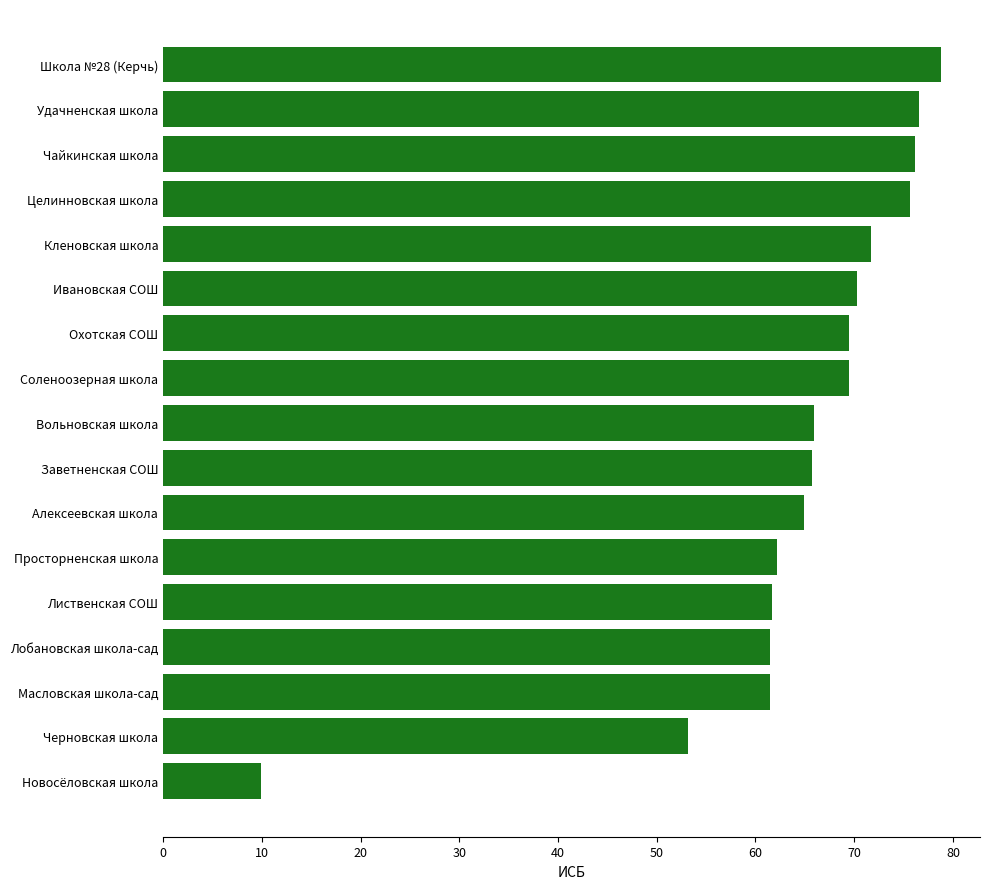

Approximately how many times larger is the value at Чайкинская школа compared to Вольновская школа?

1.2